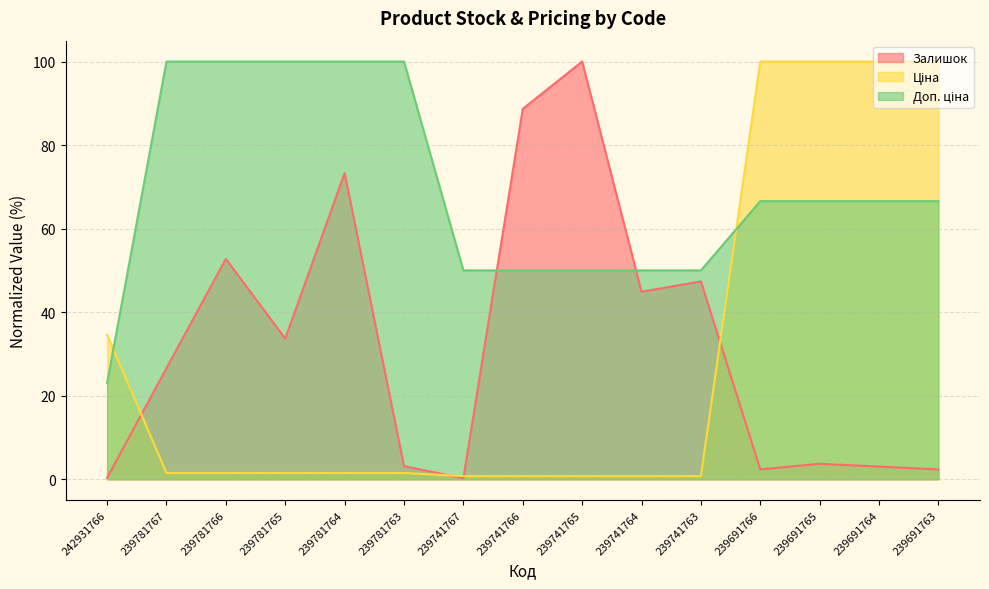

At which label does Залишок reach its minimum?

239741767